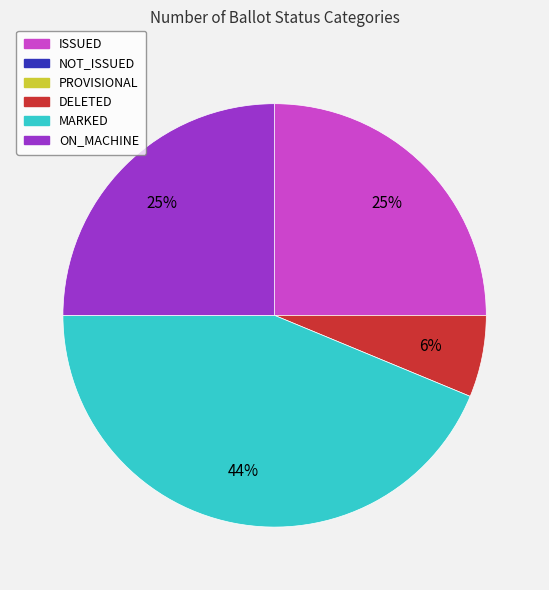

Does any single category account for the majority?

No